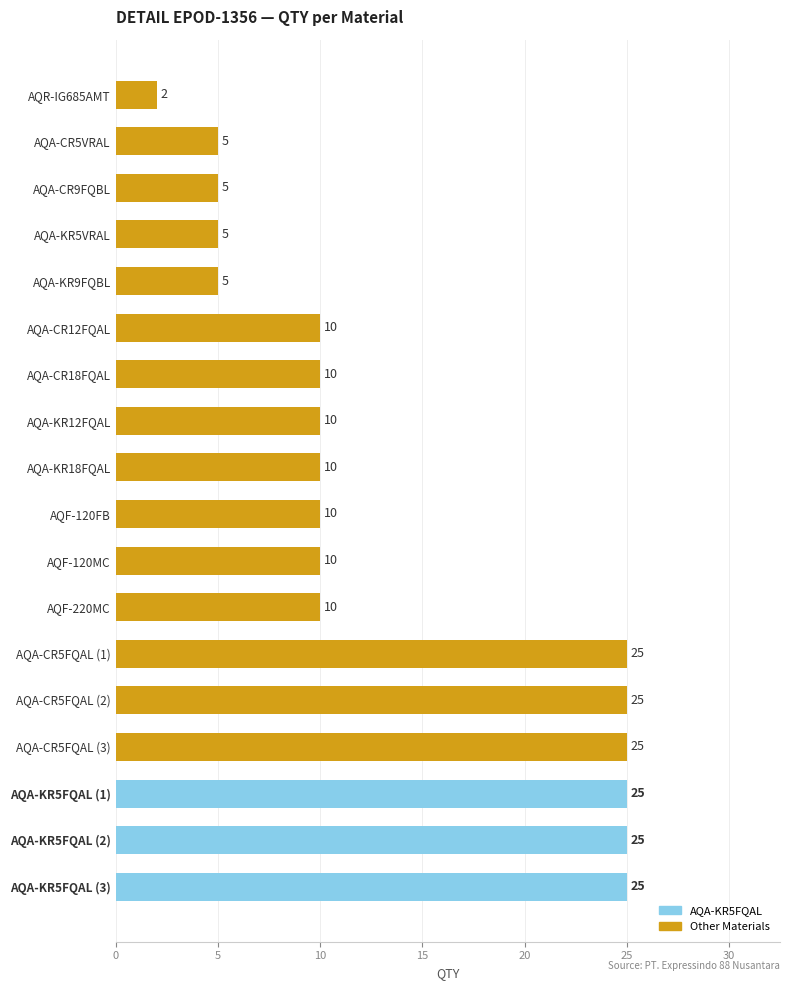

What is the greatest value displayed?

25